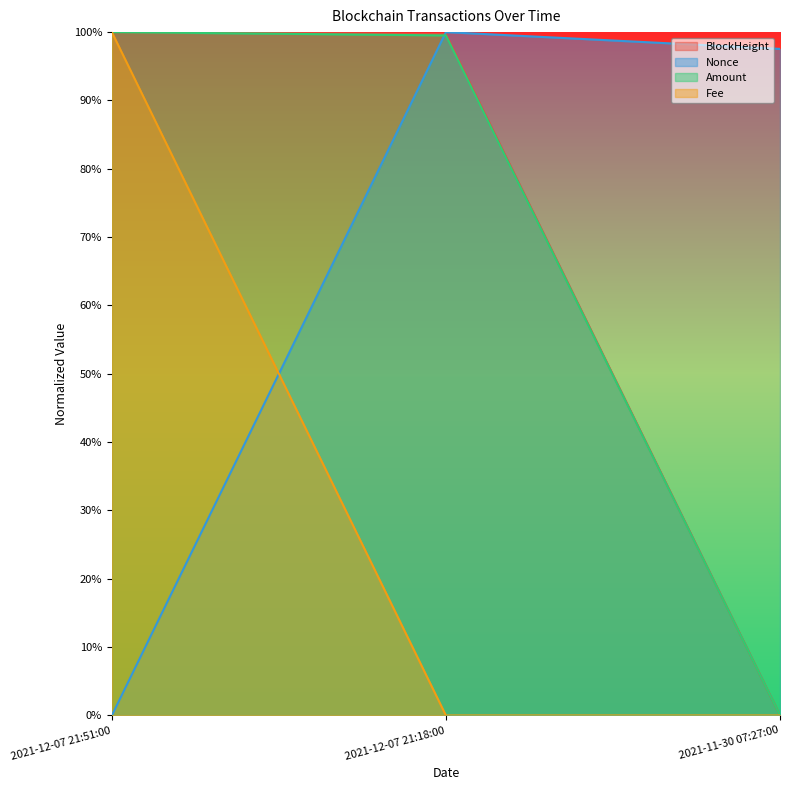

At which category is the sum across all series the highest?

2021-12-07 21:51:00